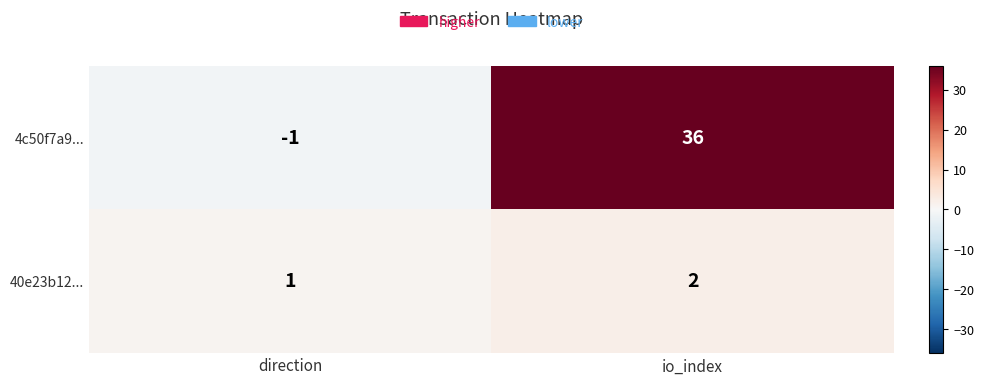

The 40e23b12... series shows 1 at direction. True or false?

True